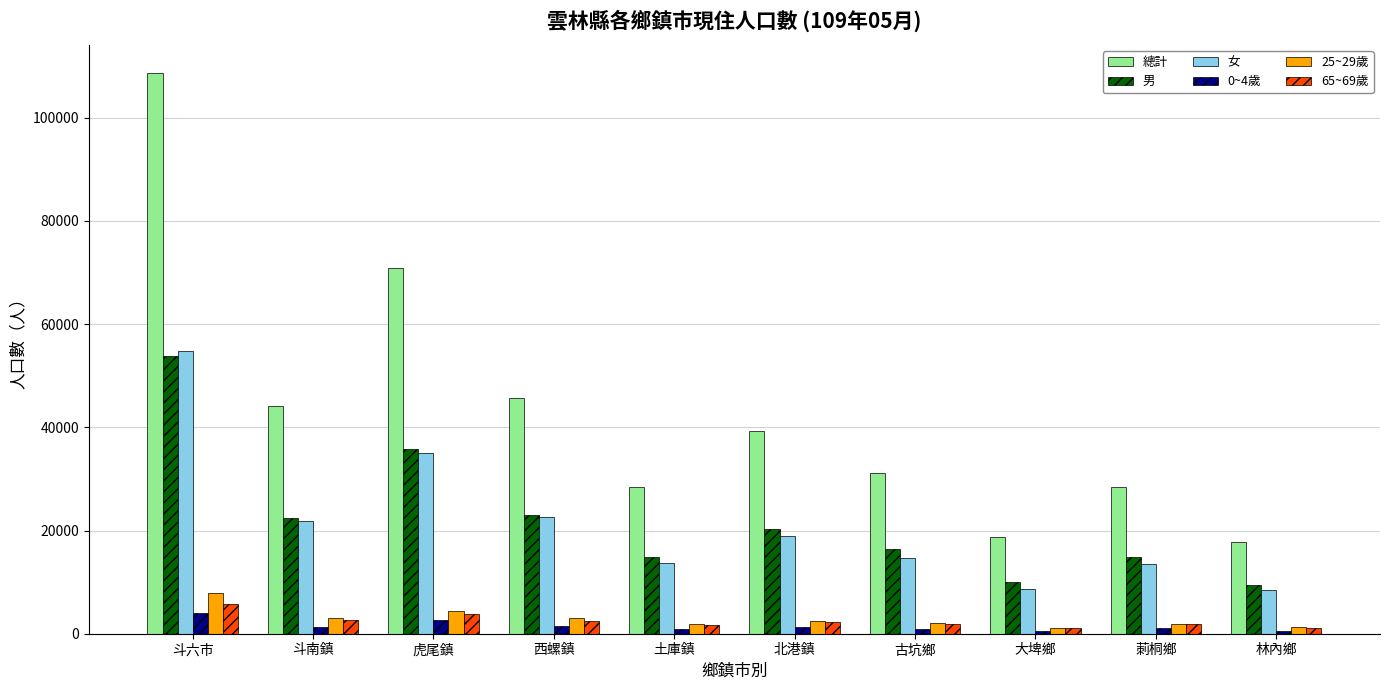

At which category is the sum across all series the highest?

斗六市